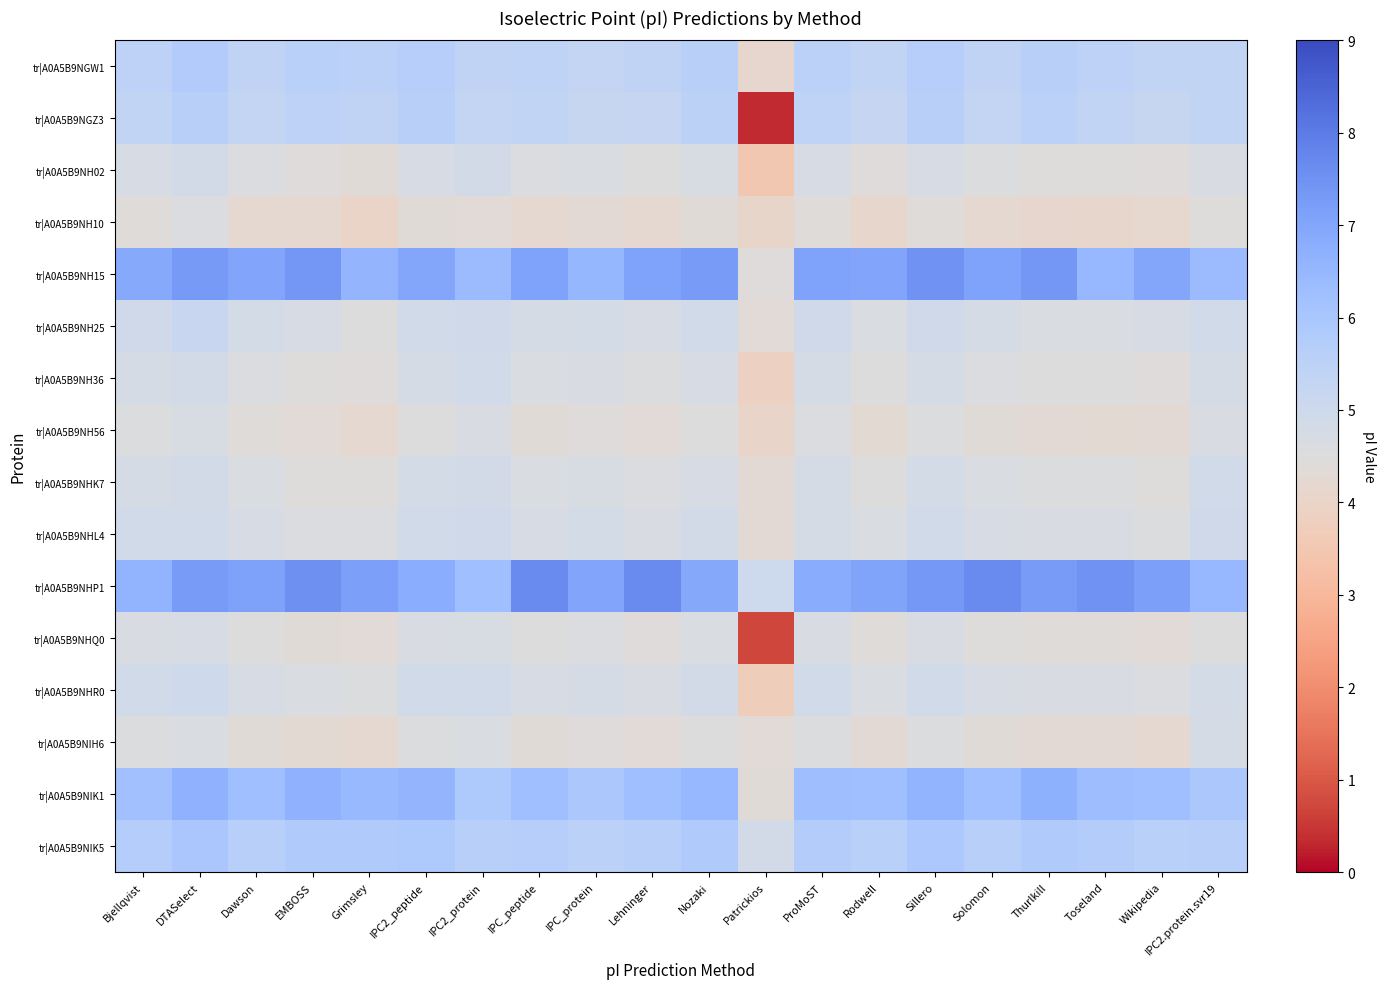

Between IPC2_protein and Rodwell, which series saw the biggest shift?

tr|A0A5B9NHP1